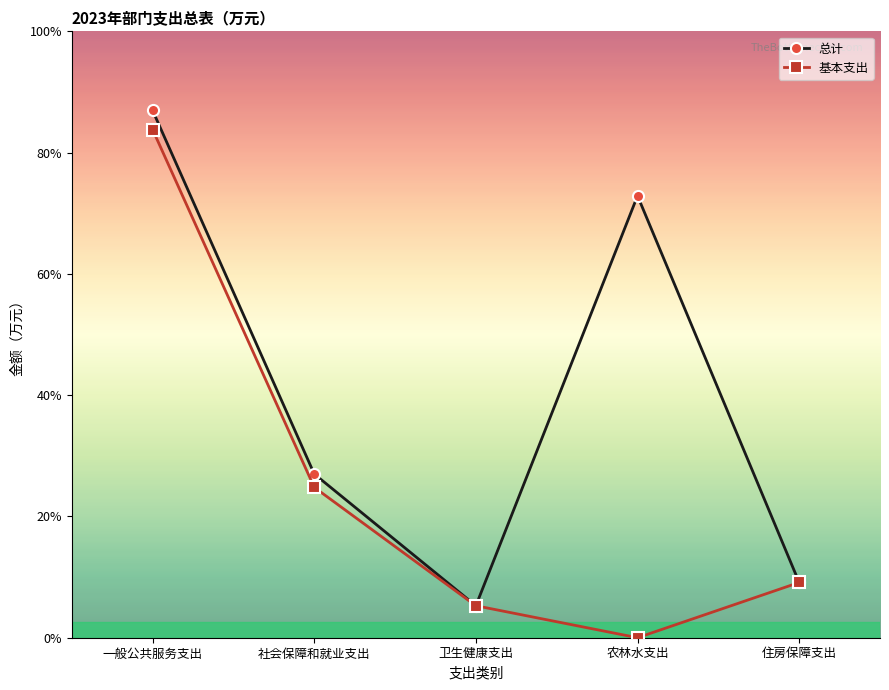

What are all the series names shown in the legend?

总计, 基本支出